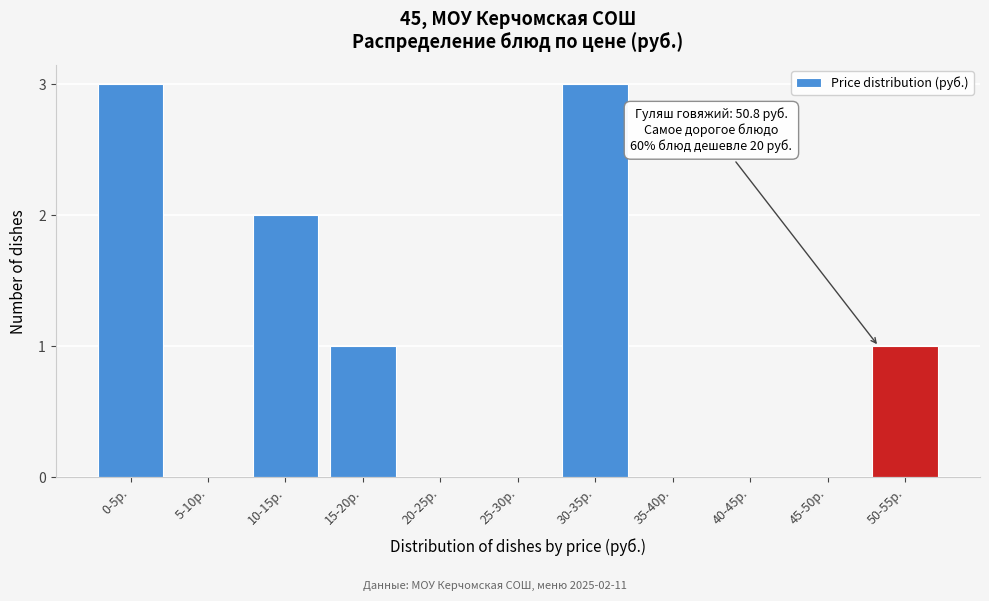

What is the maximum value shown in the chart?

3